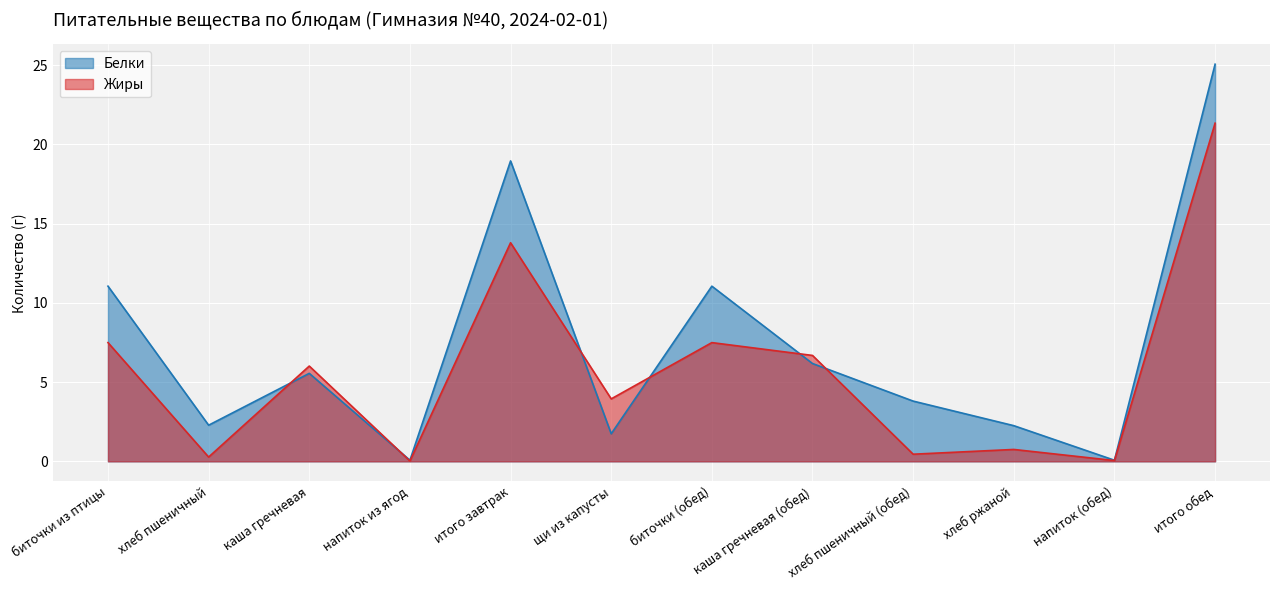

After their last crossing, which series has the higher values: Жиры or Белки?

Белки